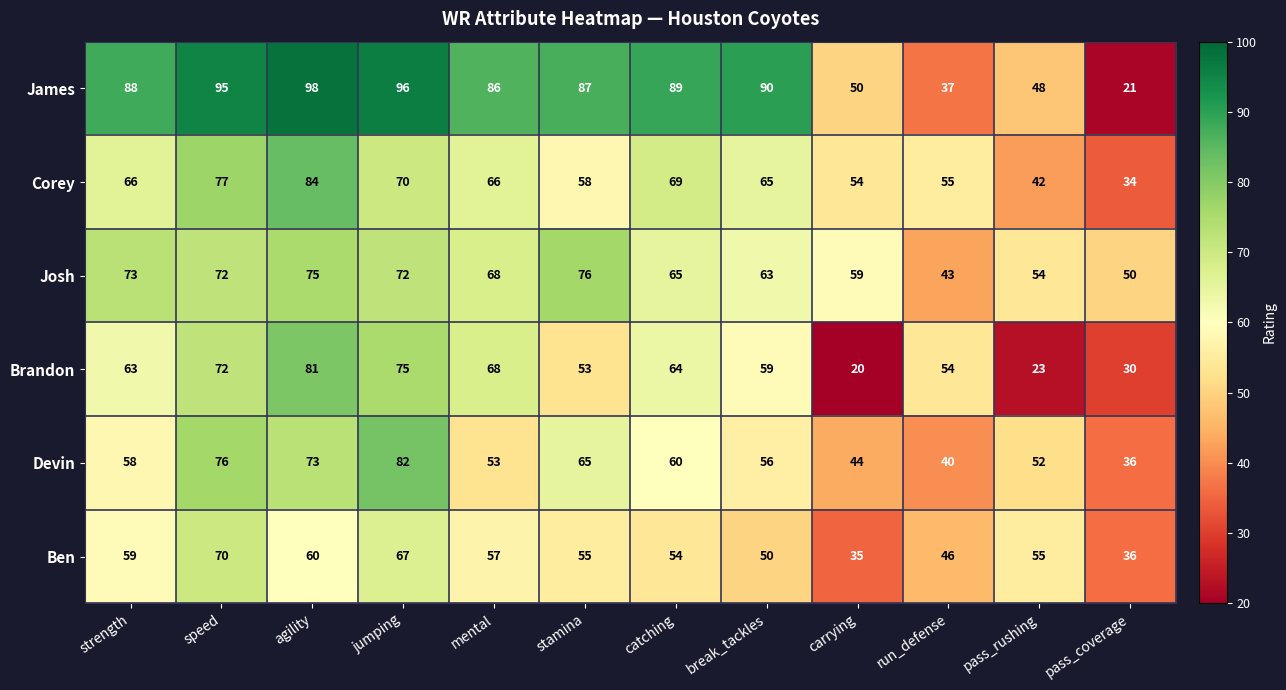

Which series has the largest total across all categories?

James